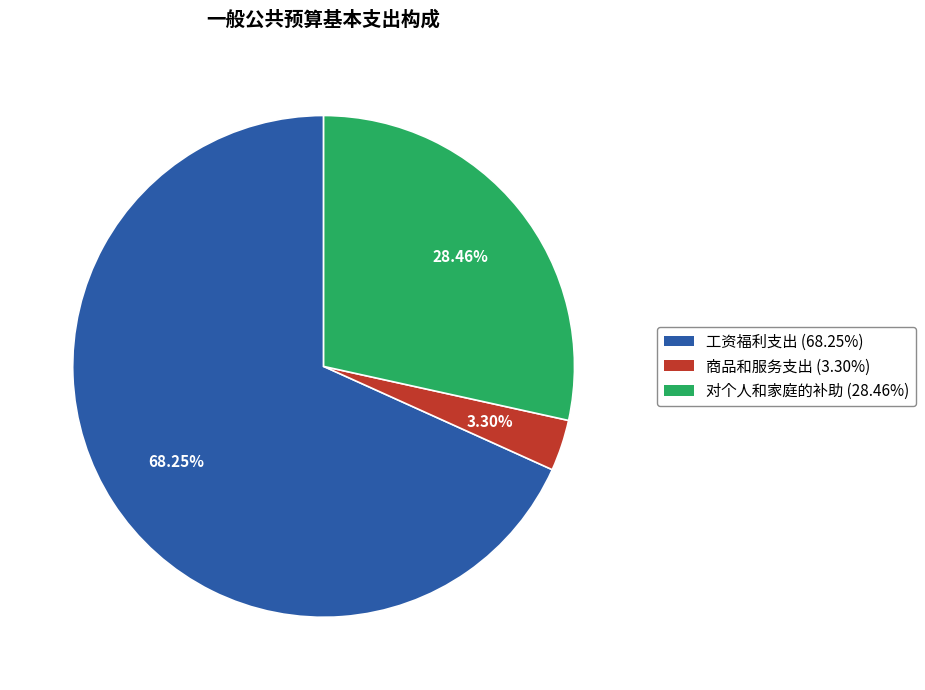

To the nearest percent, what percentage of the pie is 工资福利支出?

68%